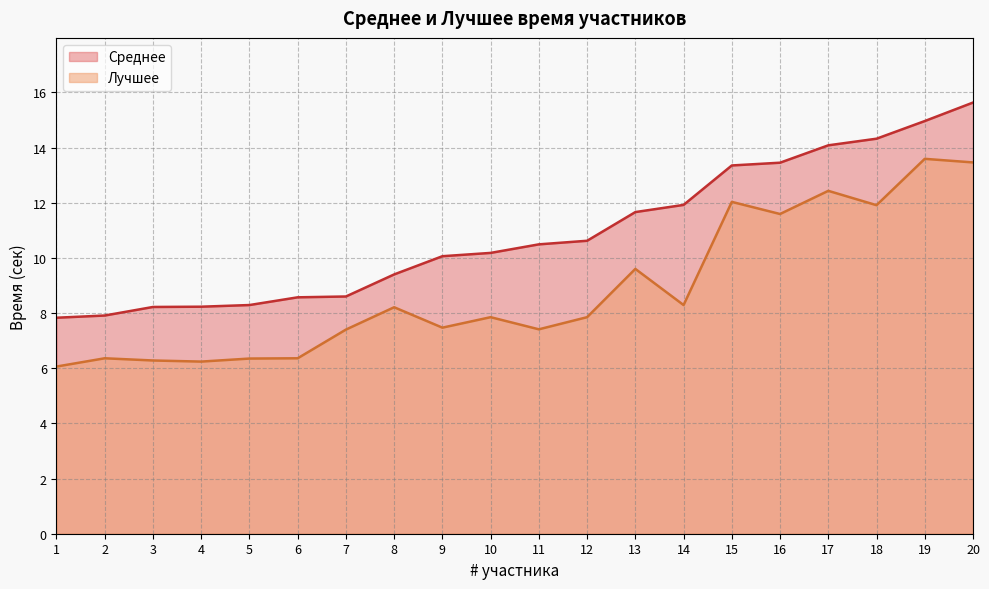

True or false: Лучшее and Среднее intersect in this chart.

False